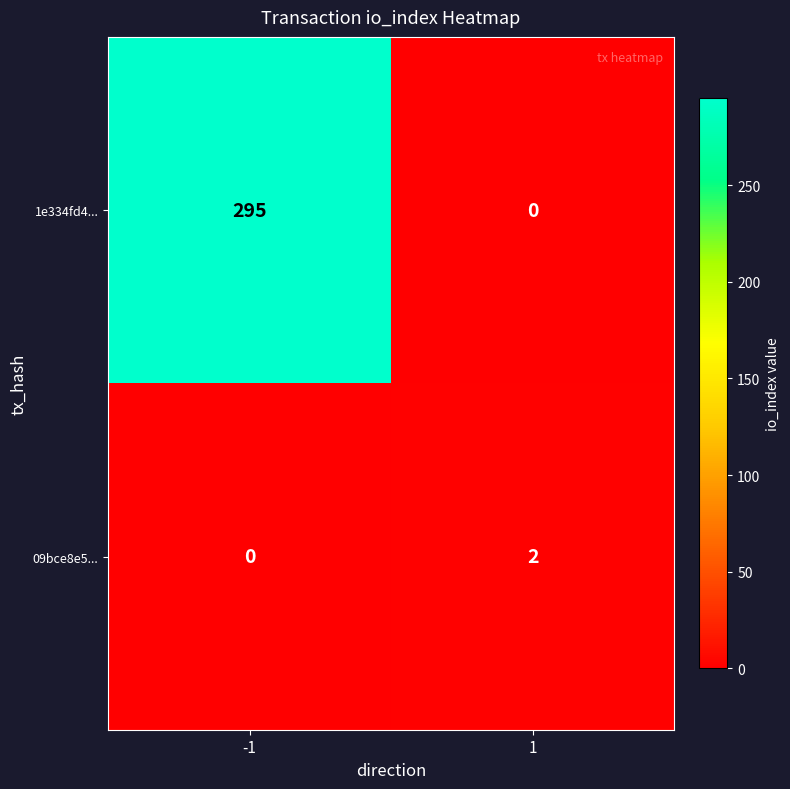

At which category is the sum across all series the highest?

-1